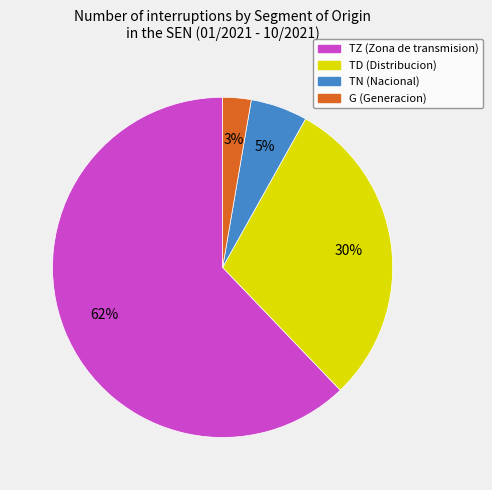

Is there a majority slice in this chart?

Yes